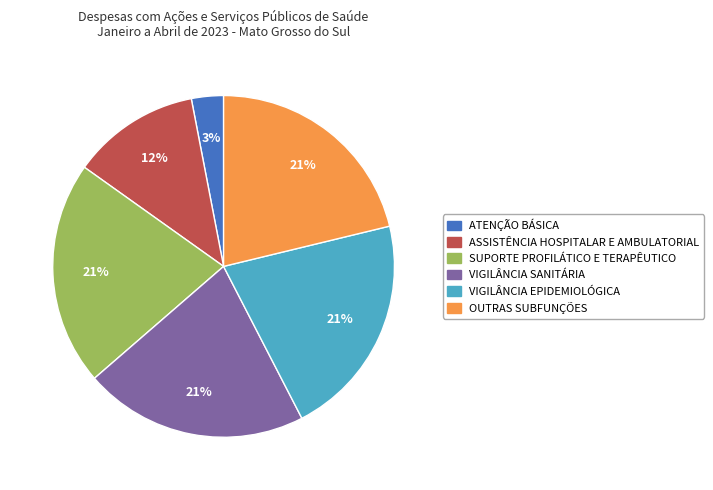

To the nearest percent, what percentage of the pie is OUTRAS SUBFUNÇÕES?

21%